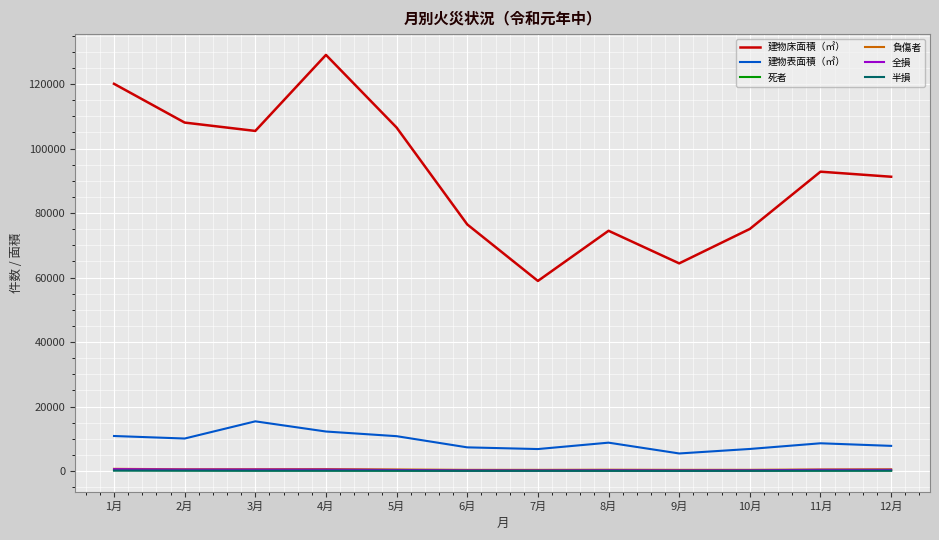

The value of 建物表面積（㎡） at 1月 is 17850. True or false?

False